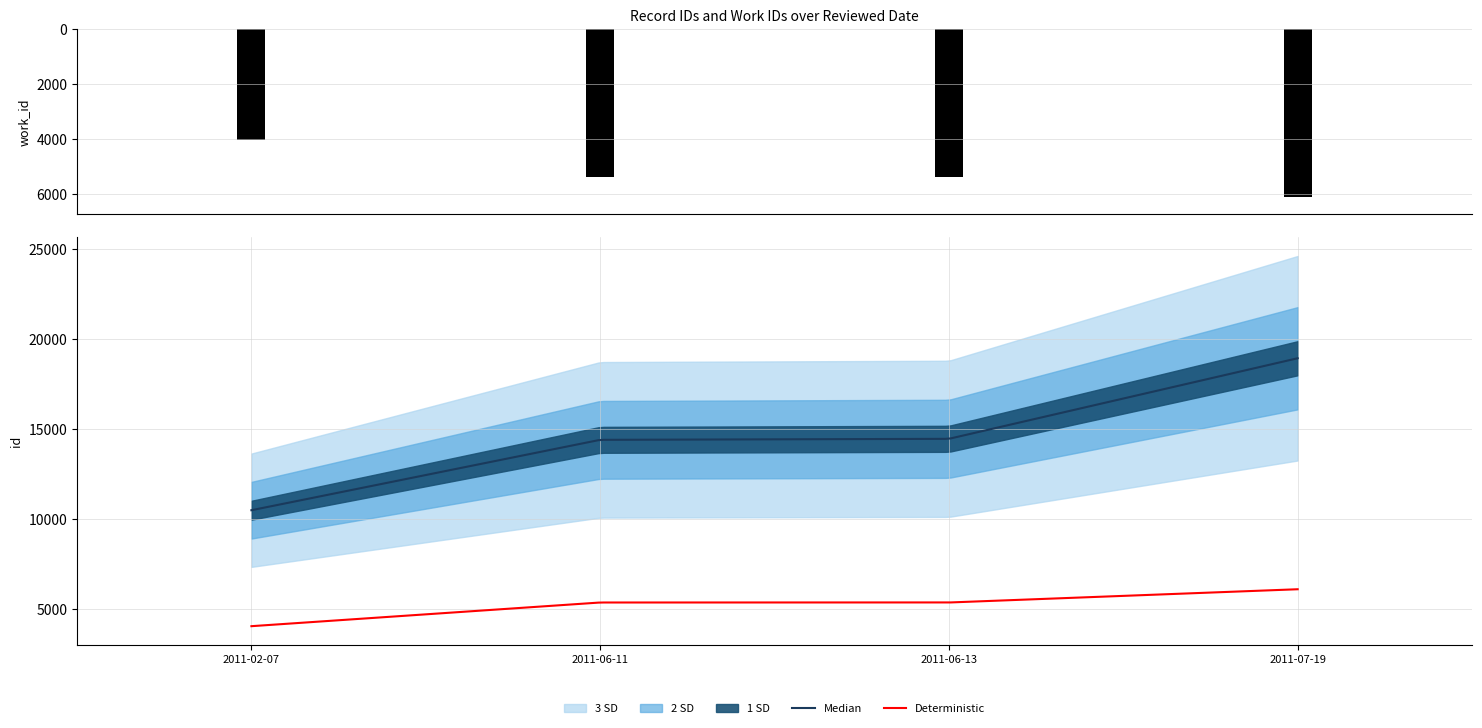

The chart shows a value of 6102 at 2011-07-19. True or false?

True